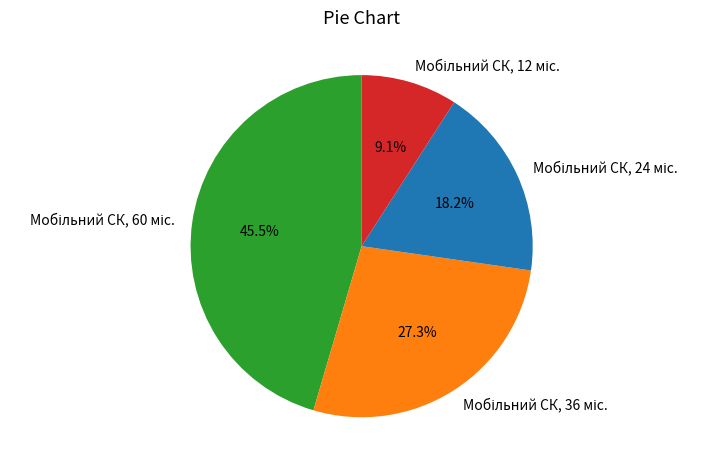

Is there a majority slice in this chart?

No